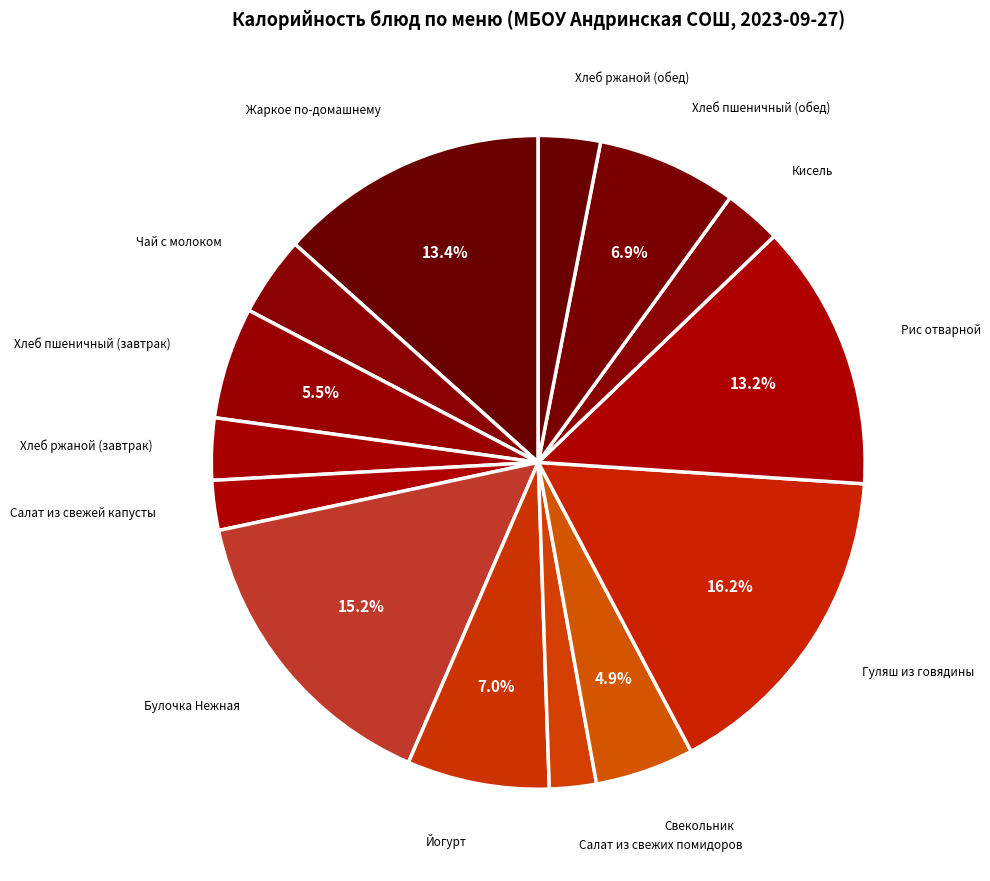

Does Йогурт represent more than half of the total?

No